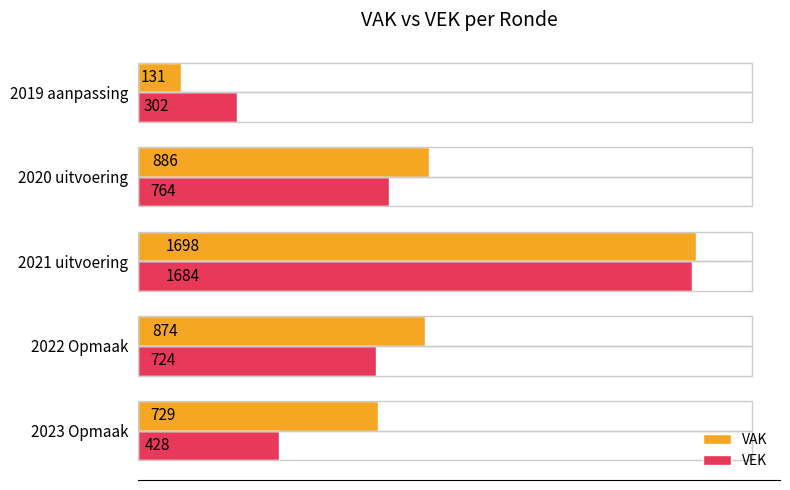

At which label does VAK reach its peak?

2021 uitvoering